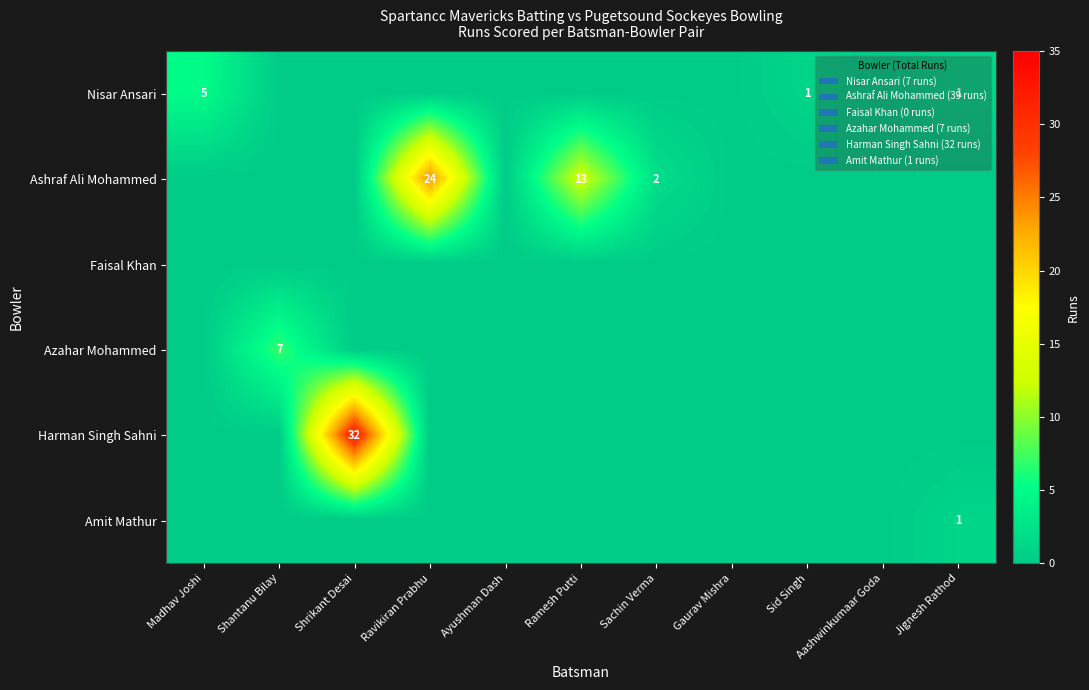

The Ashraf Ali Mohammed series shows 24 at Ravikiran Prabhu. True or false?

True